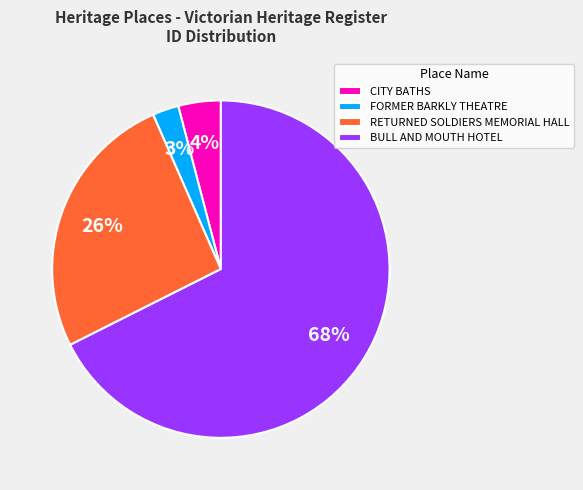

Rank the categories by value from lowest to highest.

FORMER BARKLY THEATRE, CITY BATHS, RETURNED SOLDIERS MEMORIAL HALL, BULL AND MOUTH HOTEL